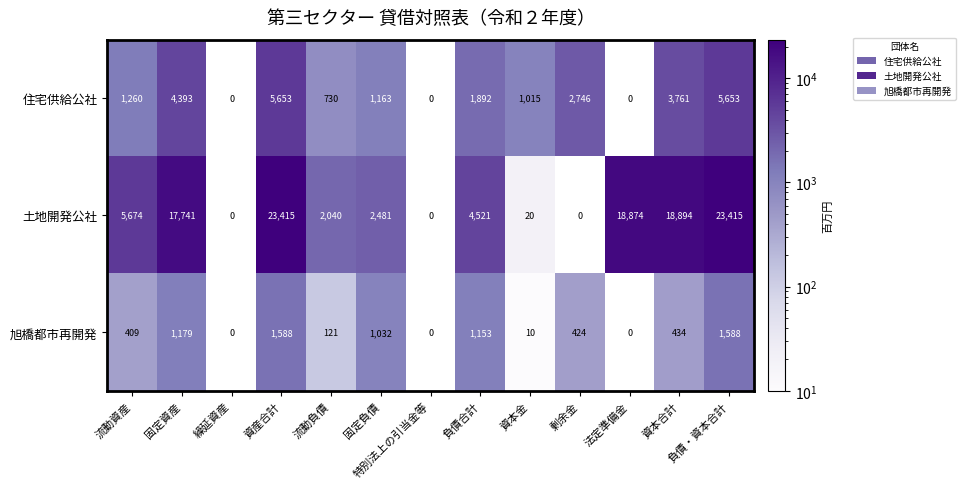

What is the sum of the 土地開発公社 values at 固定負債 and 資産合計?

25896